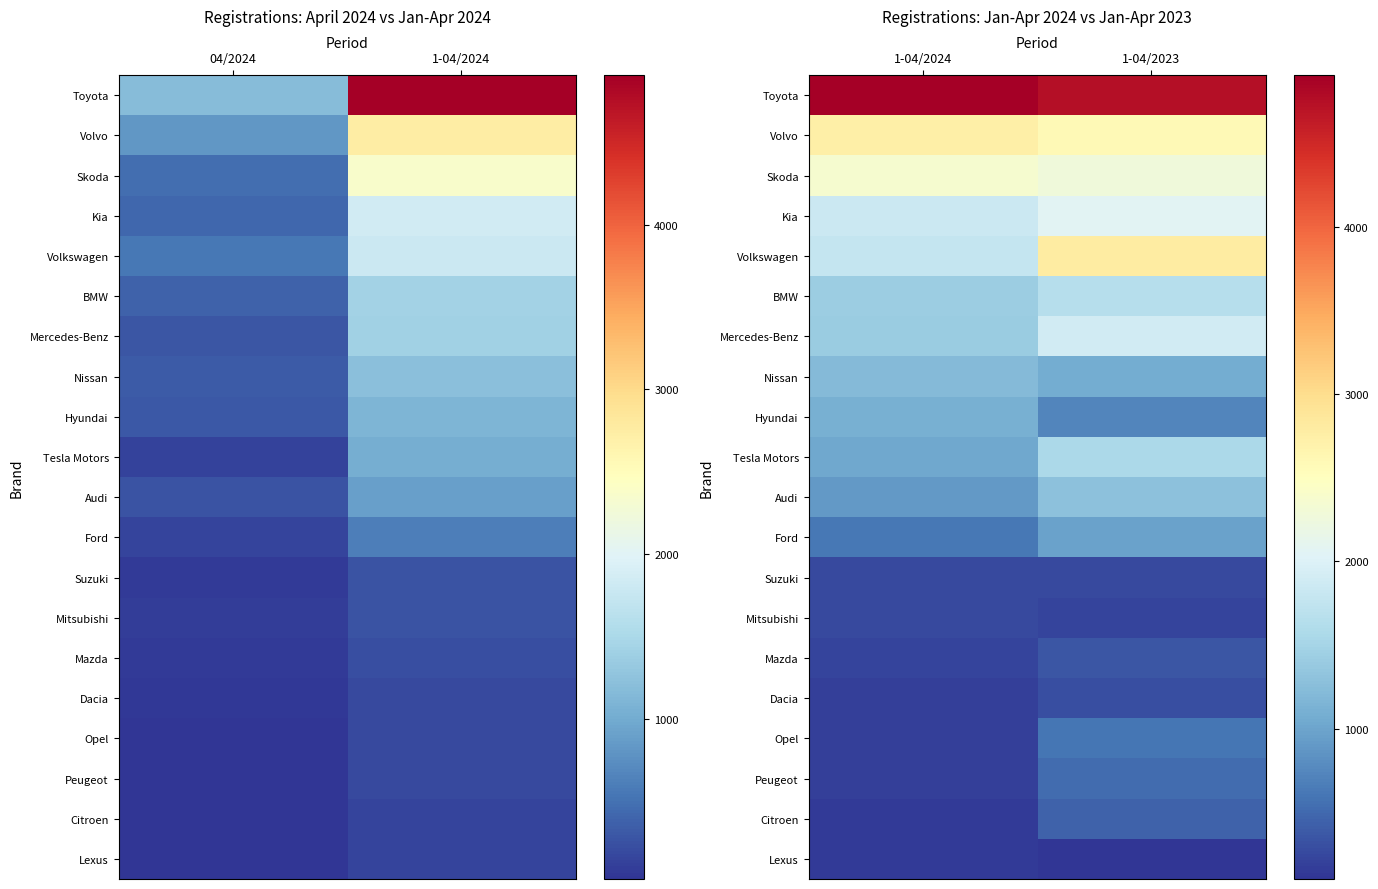

Rank the series at 1-04/2024 from lowest to highest value.

Lexus, Citroen, Peugeot, Opel, Dacia, Mazda, Mitsubishi, Suzuki, Ford, Audi, Tesla Motors, Hyundai, Nissan, Mercedes-Benz, BMW, Volkswagen, Kia, Skoda, Volvo, Toyota